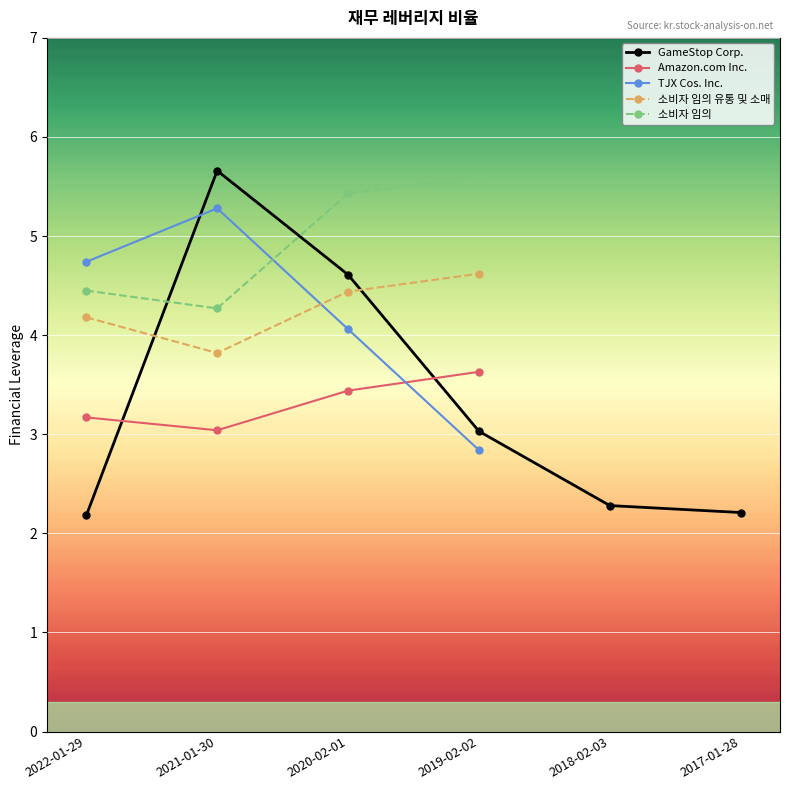

What is the average value of the 소비자 임의 유통 및 소매 series?

4.3